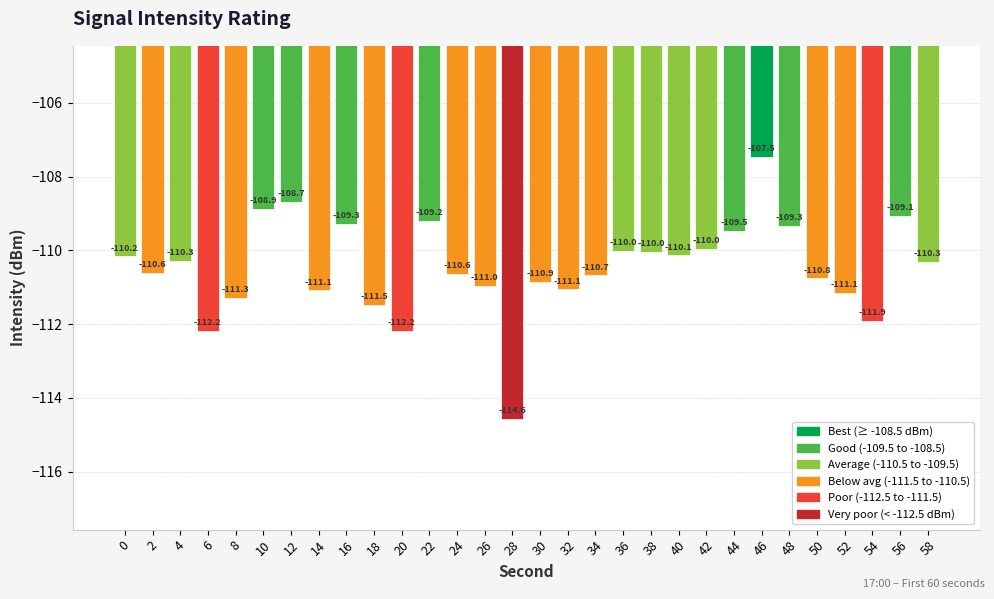

What is the minimum value shown in the chart?

-114.6